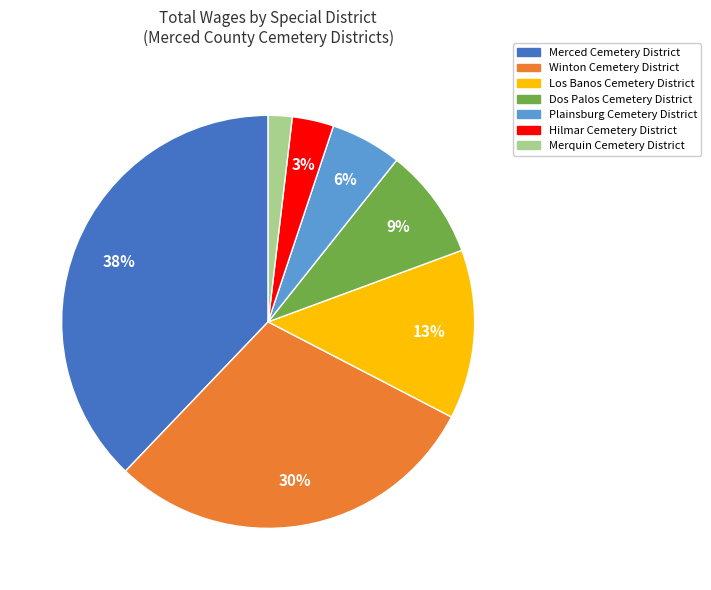

Between Merquin Cemetery District and Dos Palos Cemetery District, which is larger?

Dos Palos Cemetery District